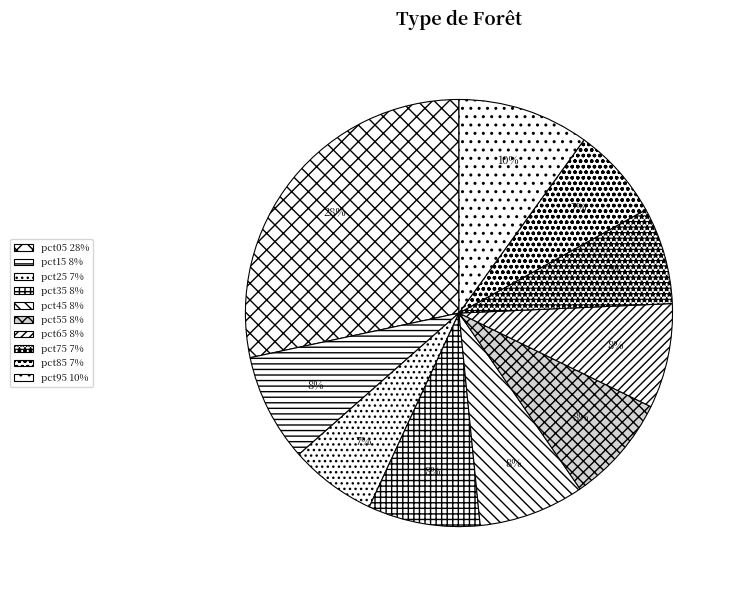

To the nearest percent, what is the difference between the pct05 and pct85 slice percentages?

21%